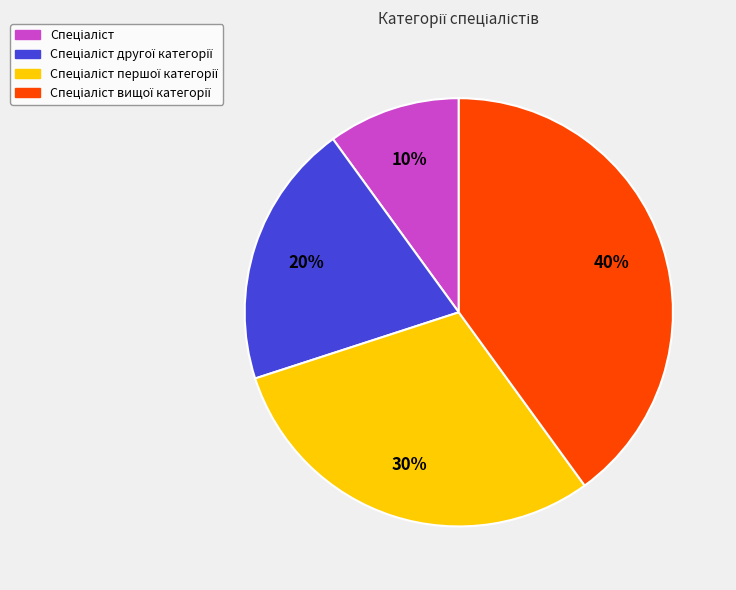

To the nearest percent, what is the difference between the largest and smallest slice percentages?

30%